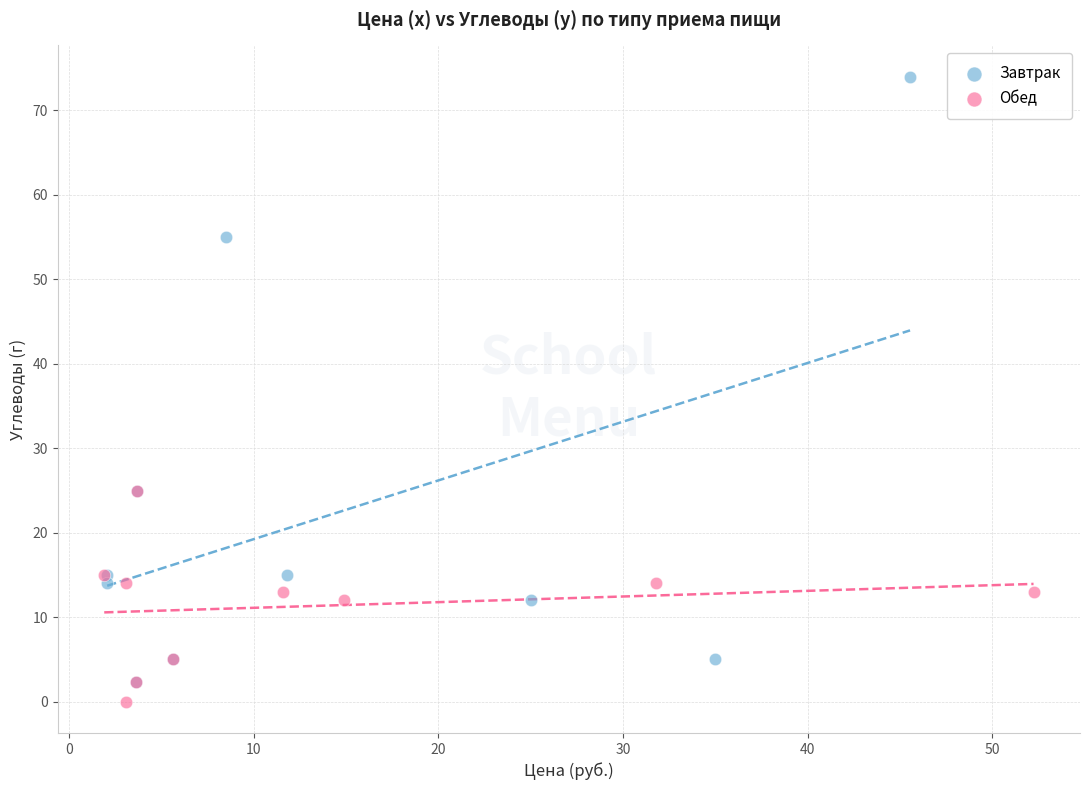

Which series has the largest Y range (max minus min)?

Завтрак